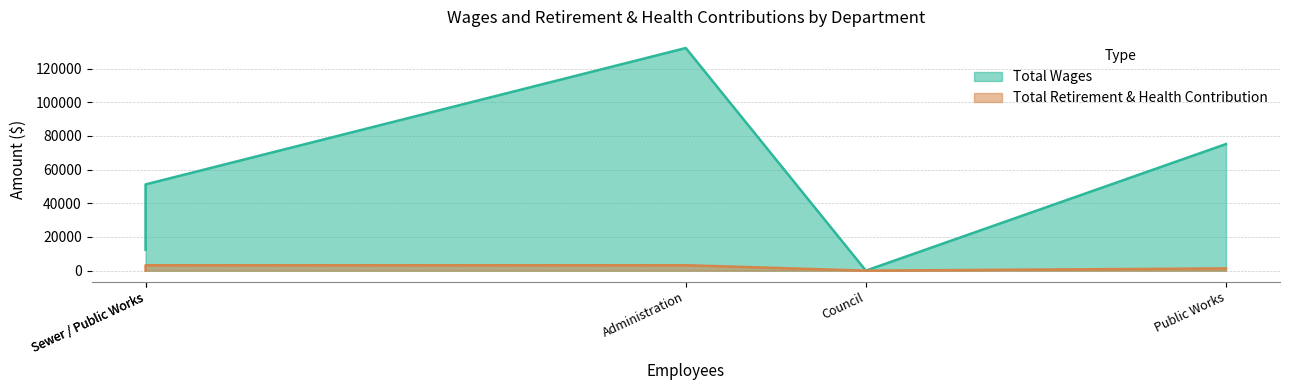

Which series has the largest total across all categories?

Total Wages